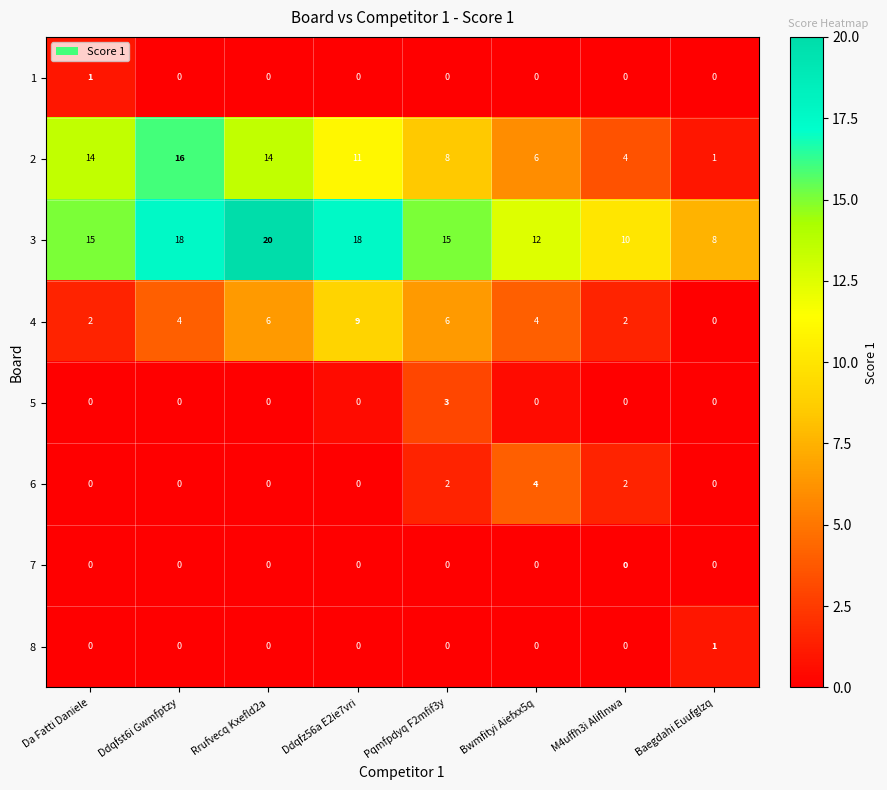

Which category has the lowest value in the 3 series?

Baegdahi Euufglzq